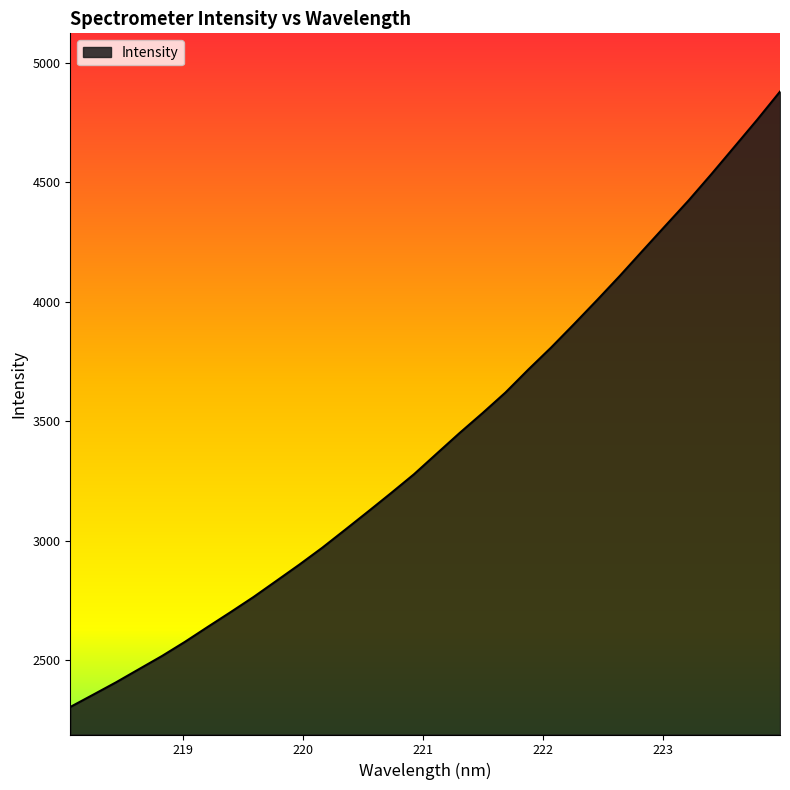

What is the greatest value displayed?

4880.0